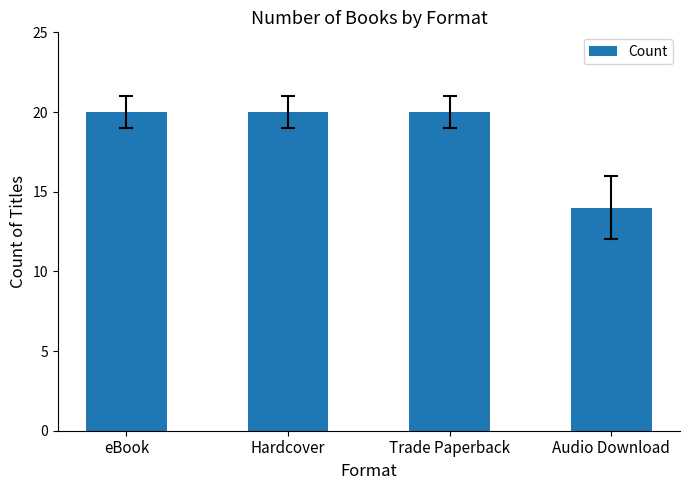

What is the maximum value shown in the chart?

20